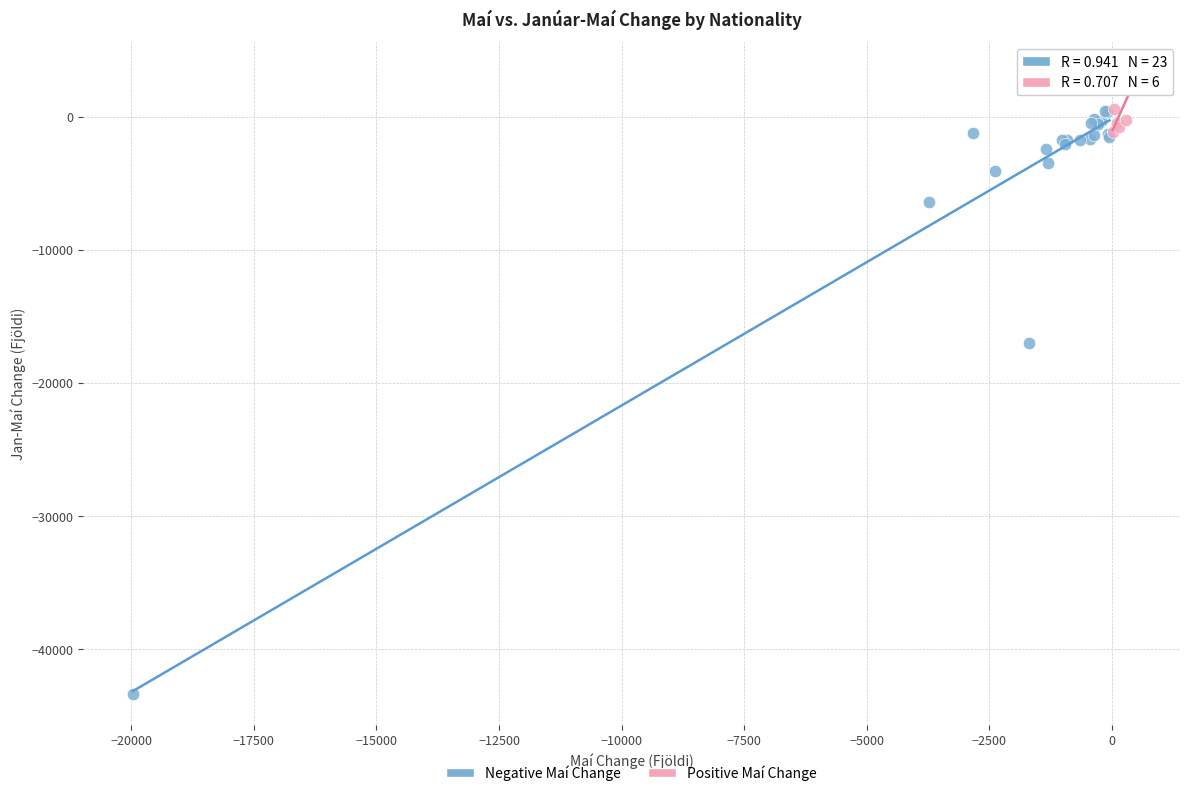

Which series has the largest Y range (max minus min)?

Negative Maí Change